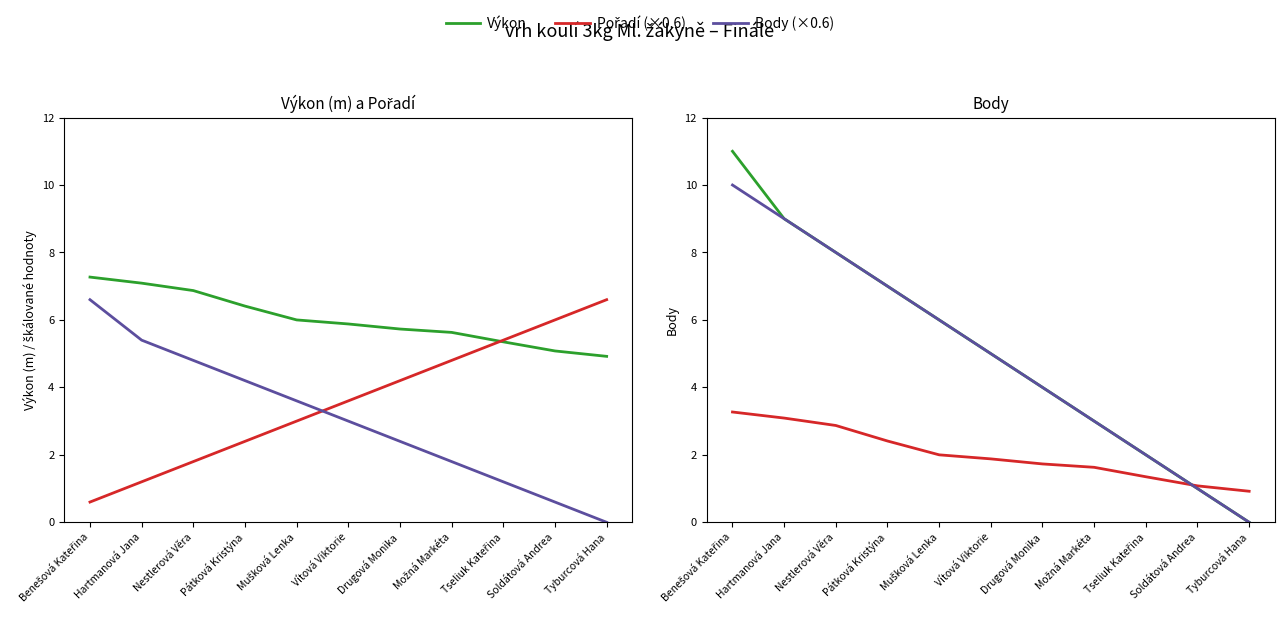

What is the spread (max minus min) of values at Možná Markéta?

4.0